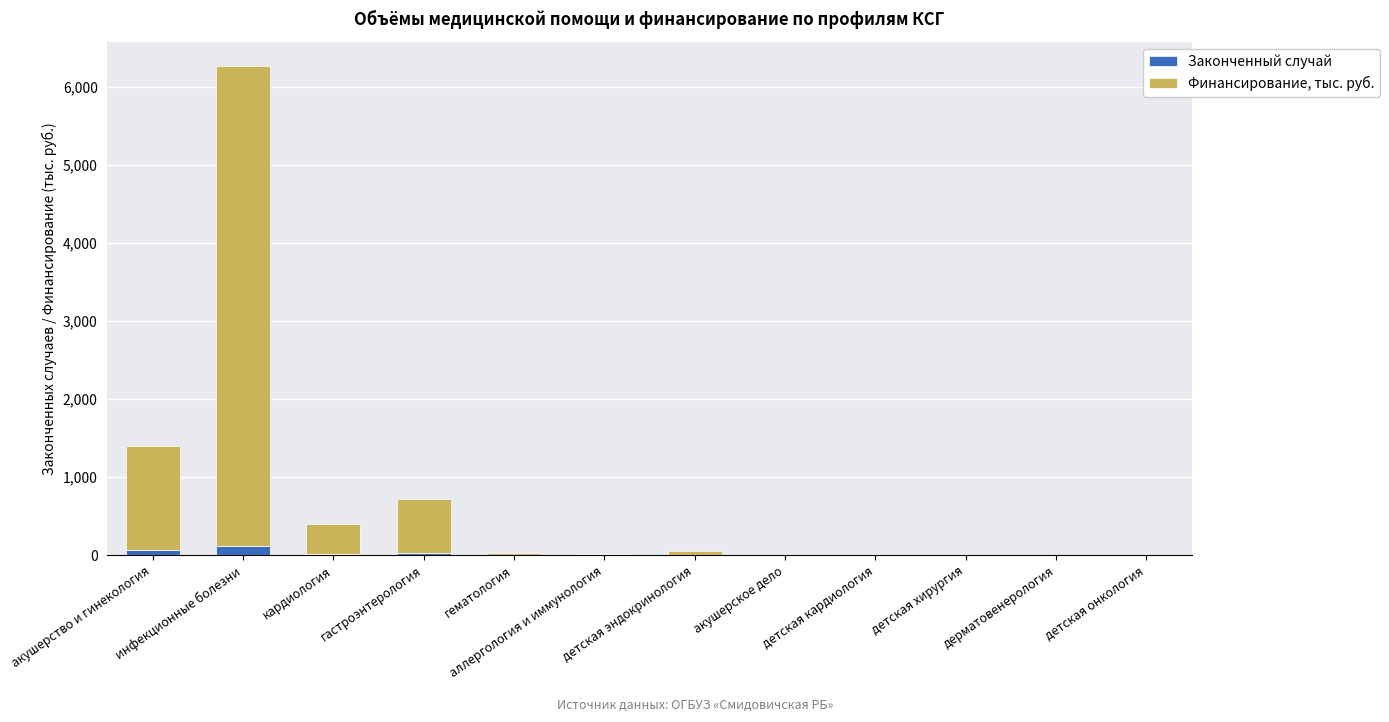

Is it true that Финансирование, тыс. руб. equals 450.4 at акушерство и гинекология?

False